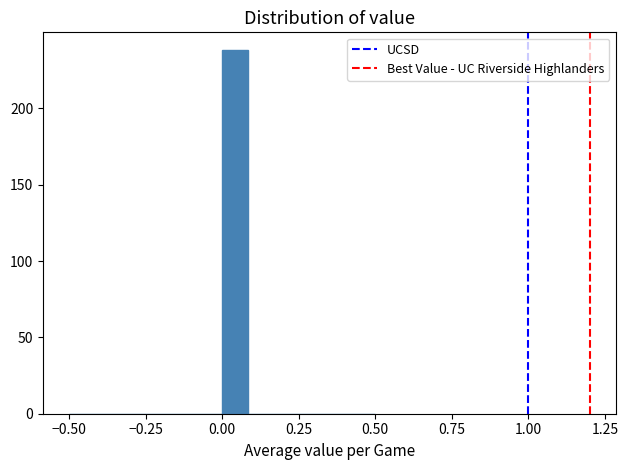

Around what value on the x-axis is the tallest bar? Give the approximate position of its centre, as read against the axis.

0.05